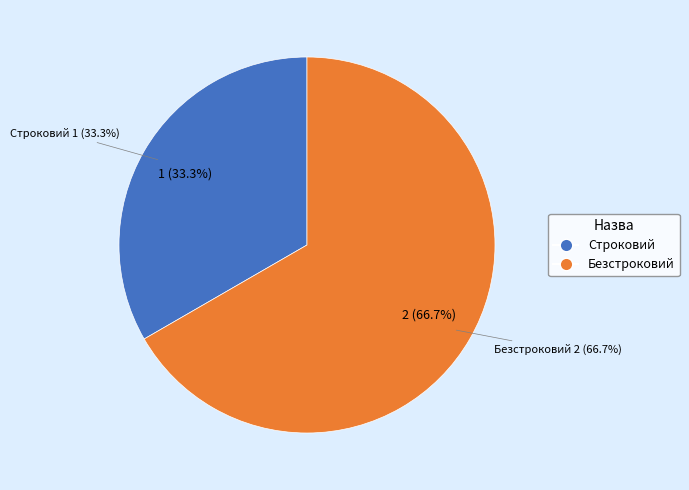

Which slice represents more than half of the pie?

Безстроковий